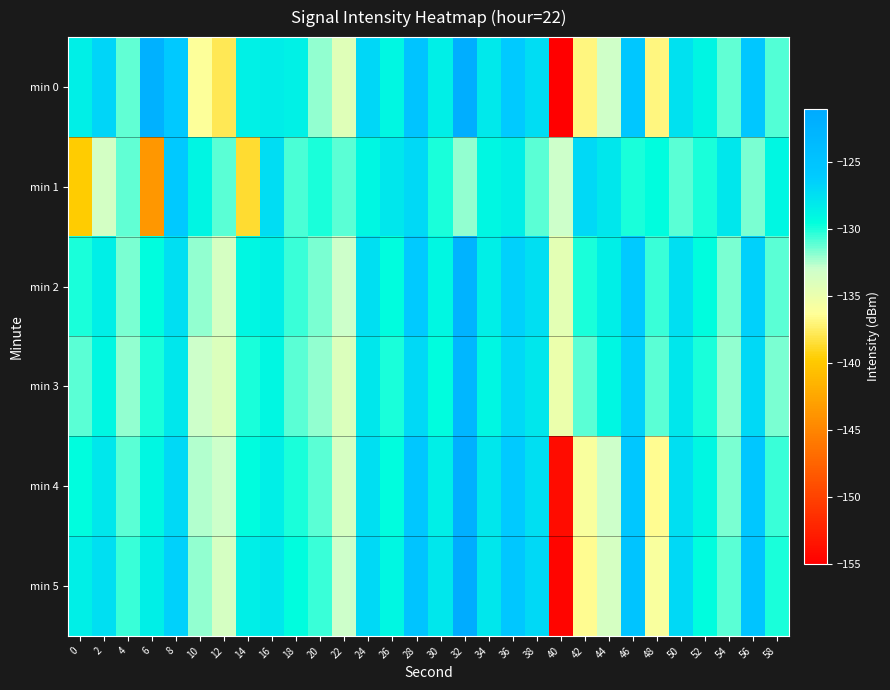

Which series has the largest range (max minus min)?

min 0